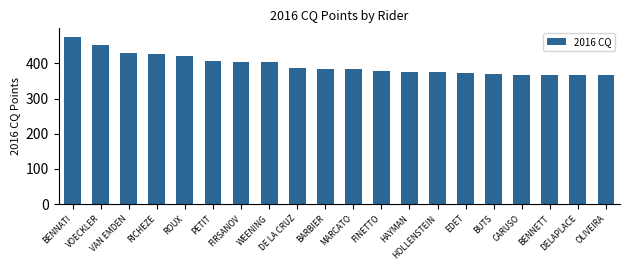

What is the value of the 15th bar from the left?

372